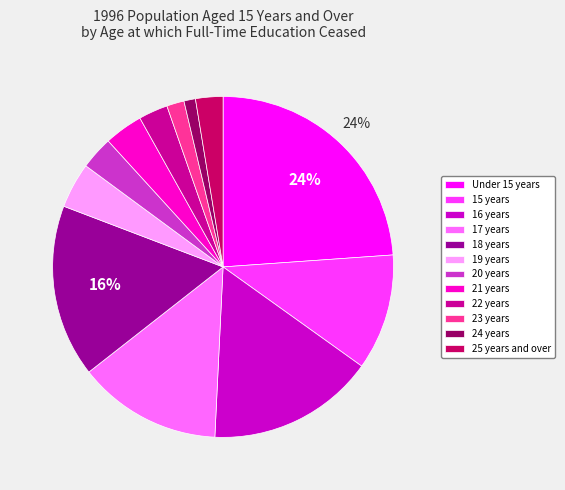

Does 15 years represent more than half of the total?

No